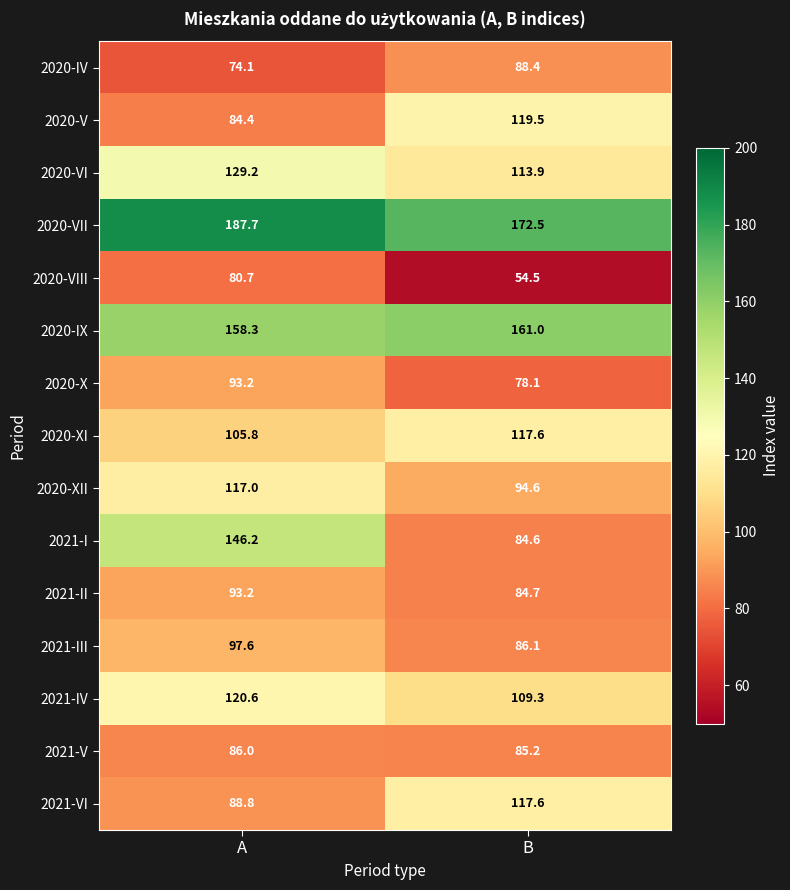

Is it true that 2020-VII equals 172.5 at B?

True